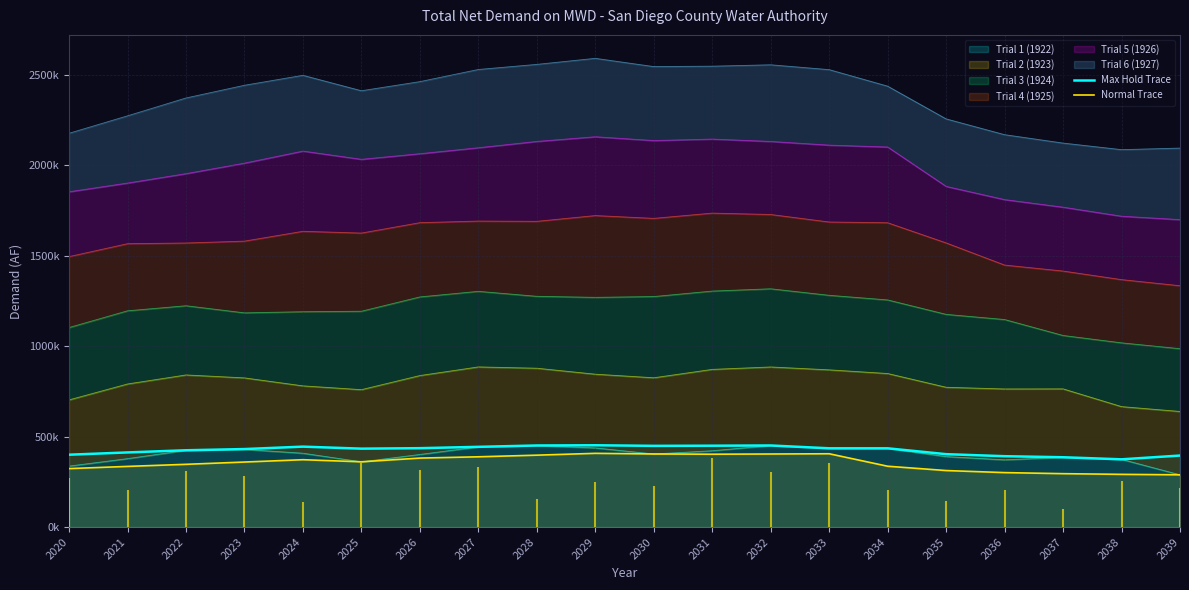

Between 2021 and 2035, which is larger?

2021